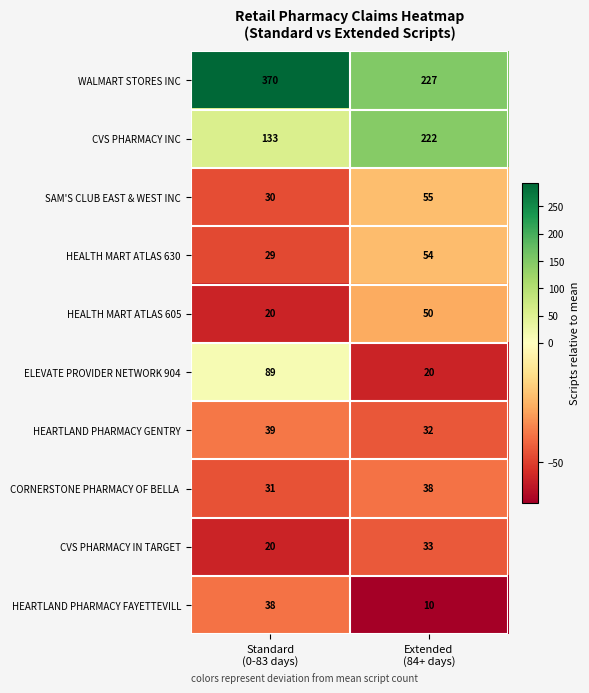

What is the greatest value displayed?

370